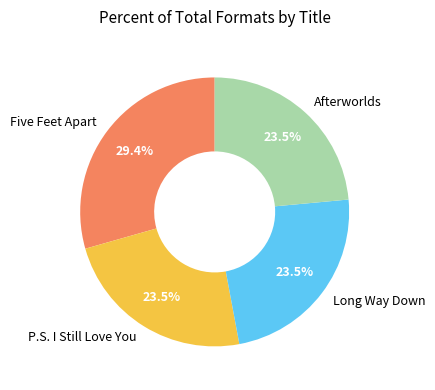

To the nearest percent, what percentage of the pie is Five Feet Apart?

29%